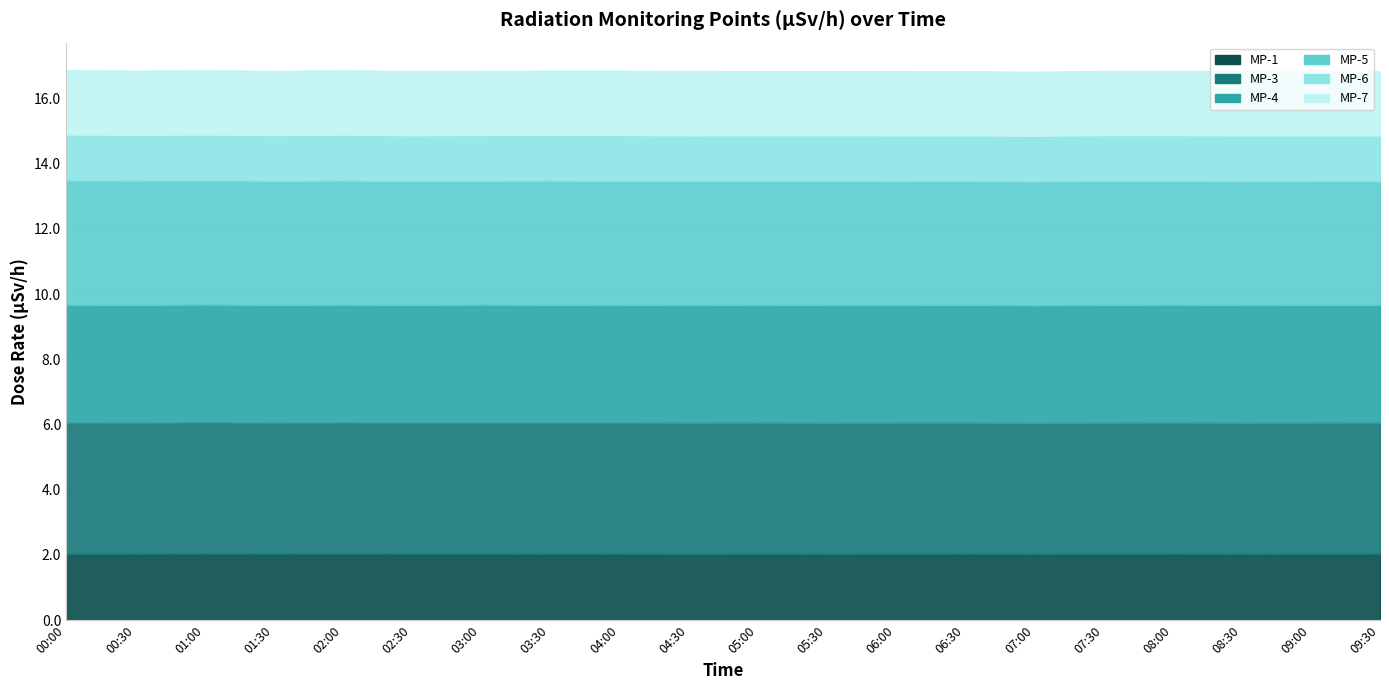

Does the chart have visible grid lines?

Yes